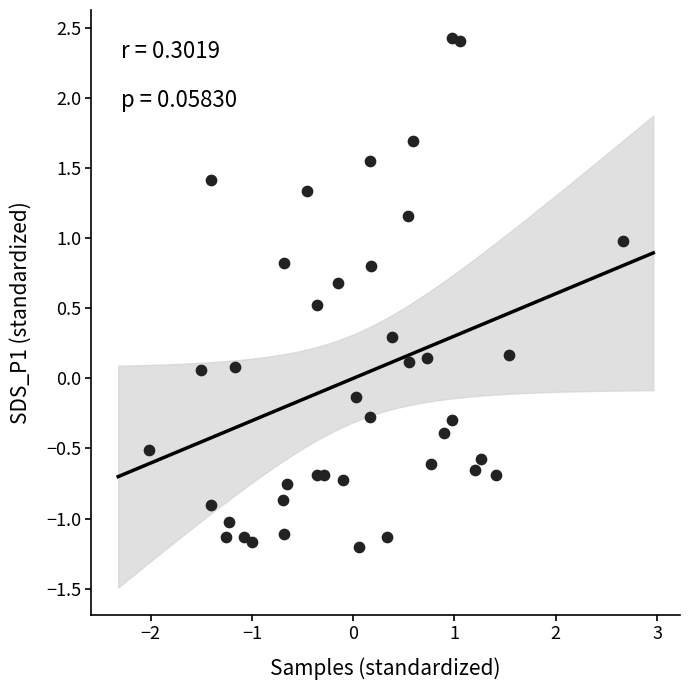

What is the range of X values (max minus min)?

4.7